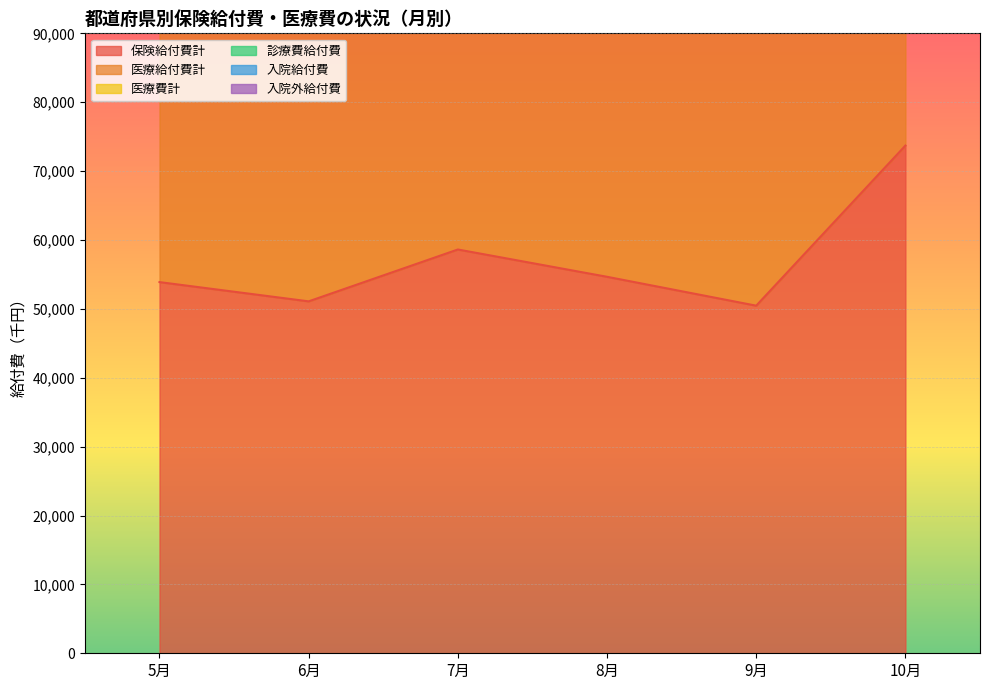

What value does the 保険給付費計 series have at 7月?

58618.0